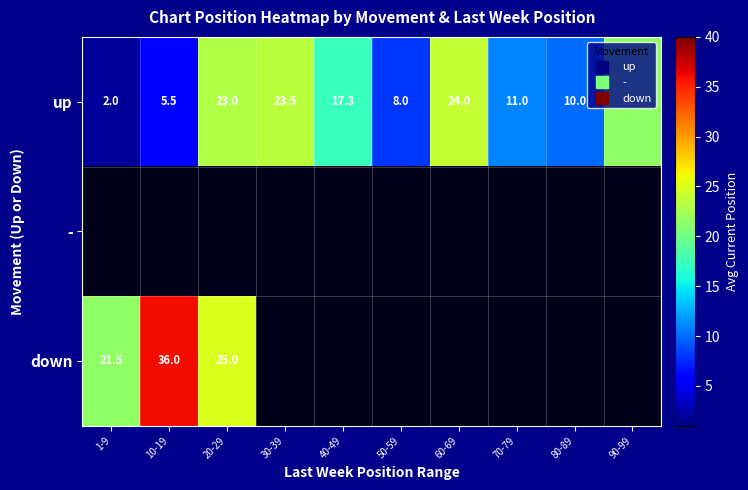

The up series shows 11.0 at 70-79. True or false?

True